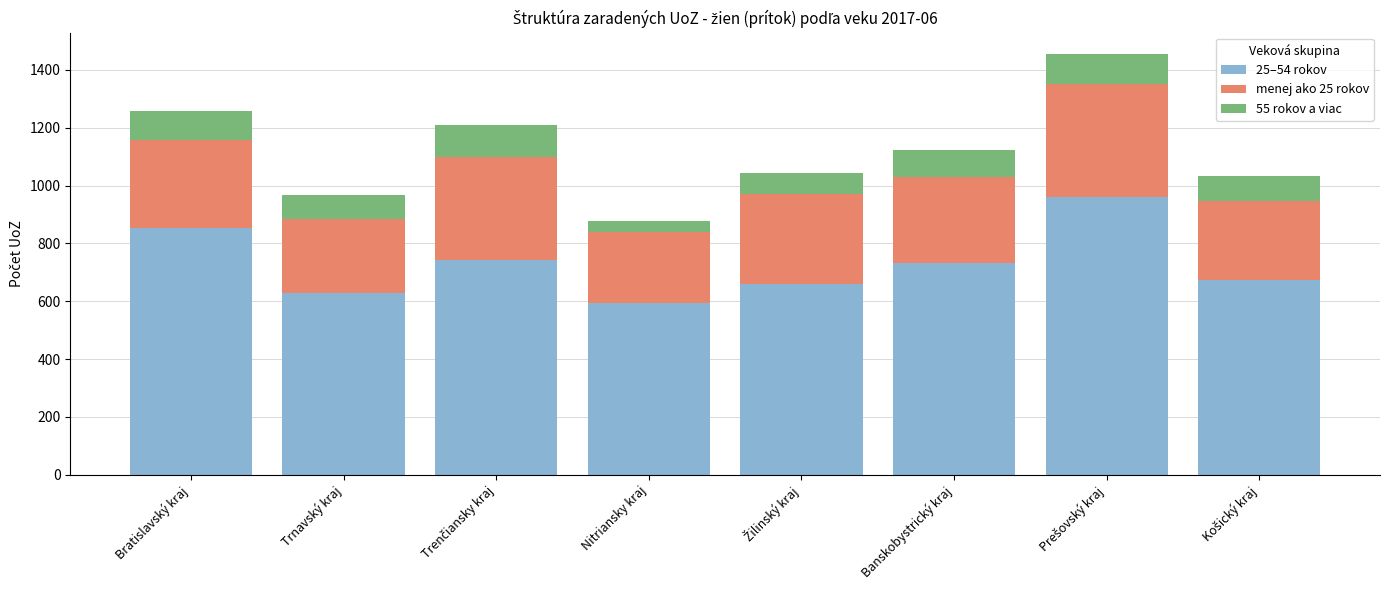

The 25–54 rokov series shows 594 at Nitriansky kraj. True or false?

True